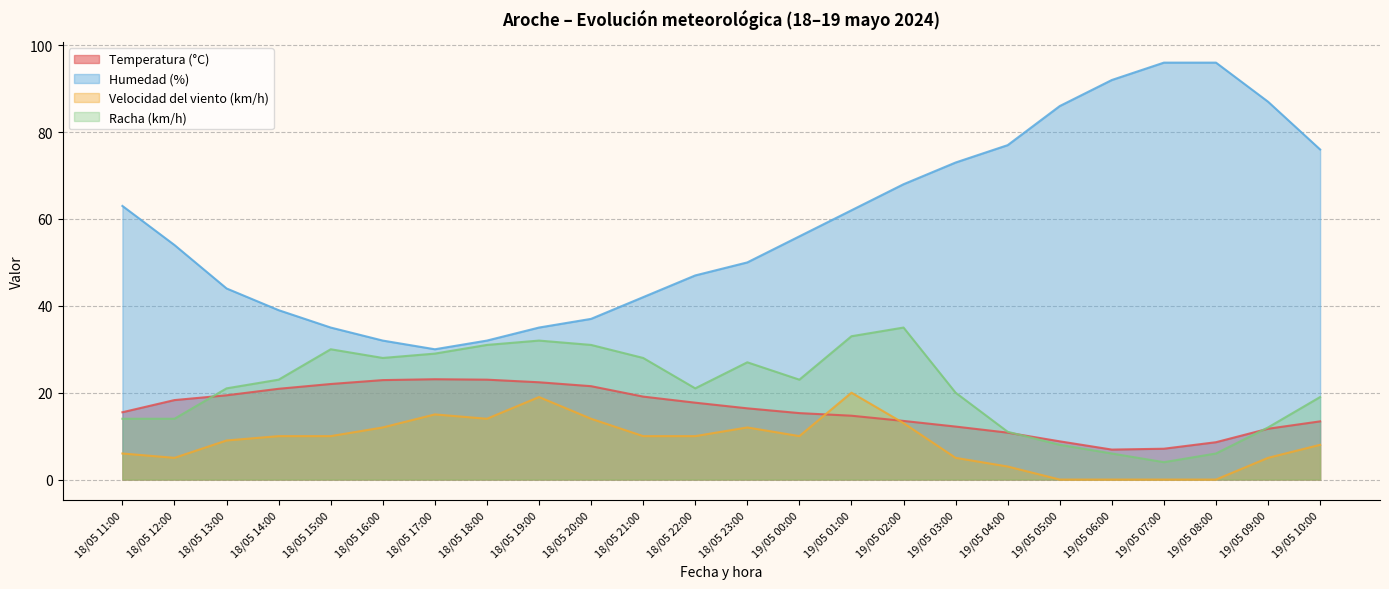

The value of Velocidad del viento (km/h) at 18/05 15:00 is 10.0. True or false?

True